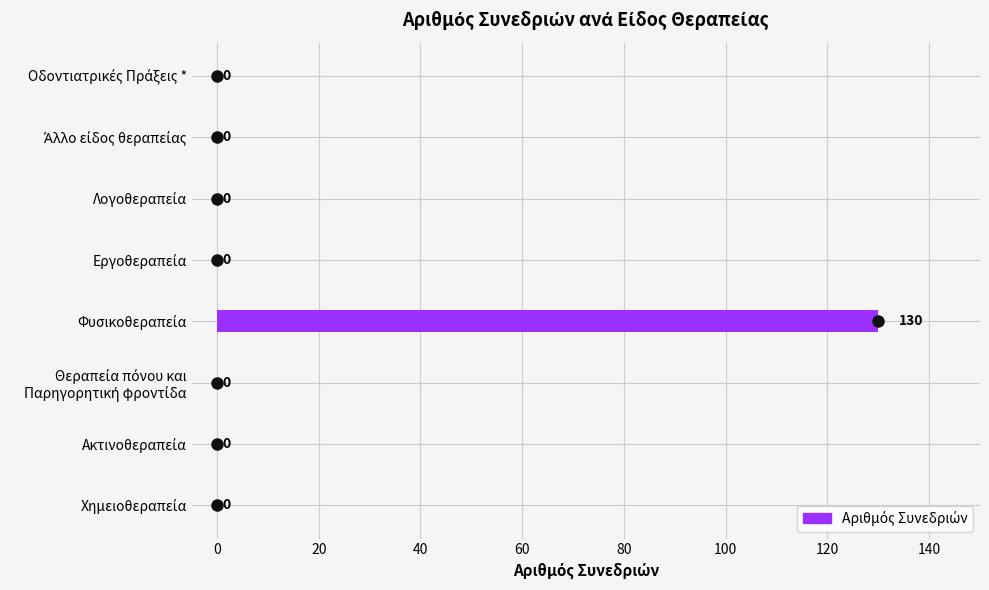

What is the greatest value displayed?

130